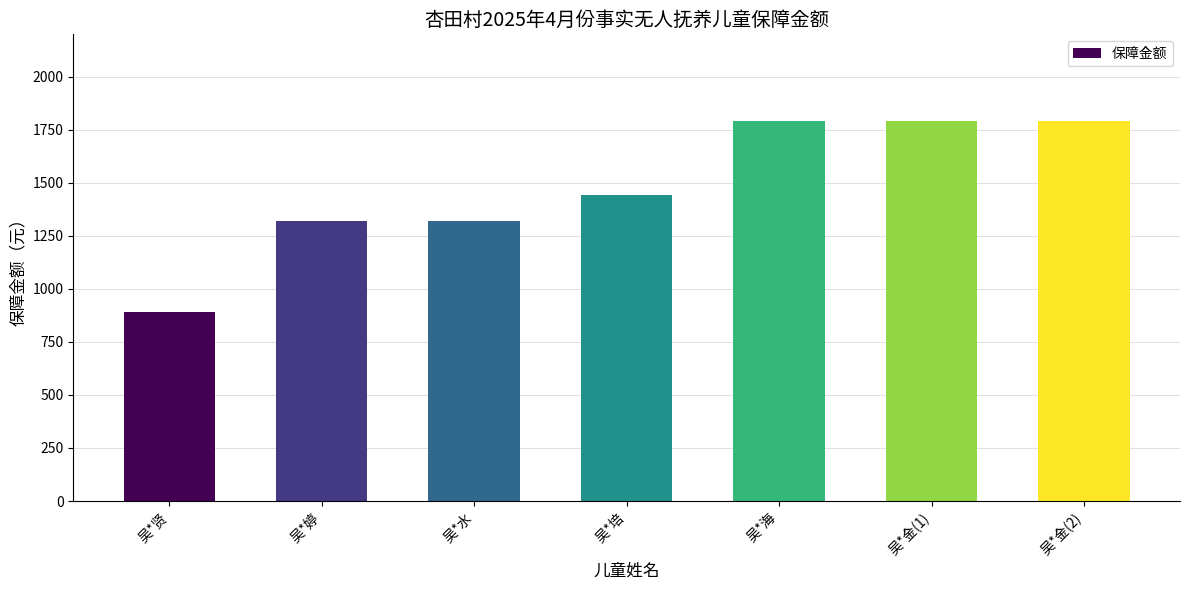

What is the label of the 6th bar from the right?

吴*婷